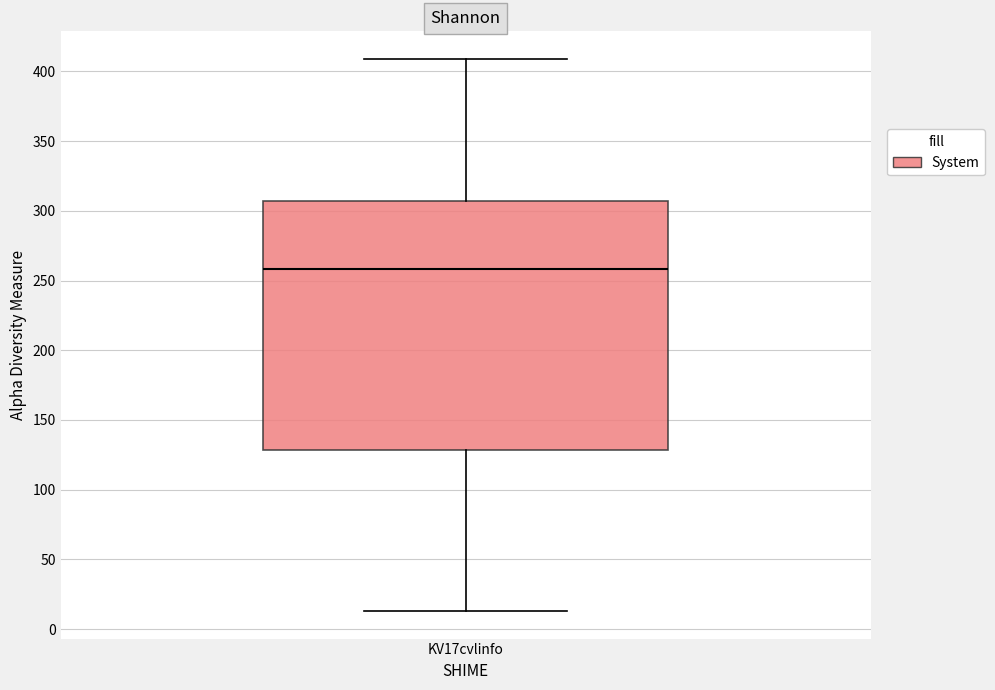

Transcribe this box plot: give where the median line is, the range the box spans, and where the two whiskers end, as read against the y-axis. The values are not printed on the chart, so give them approximately, as read against the axis.

median 260, box 130 to 305, whiskers 15 to 410